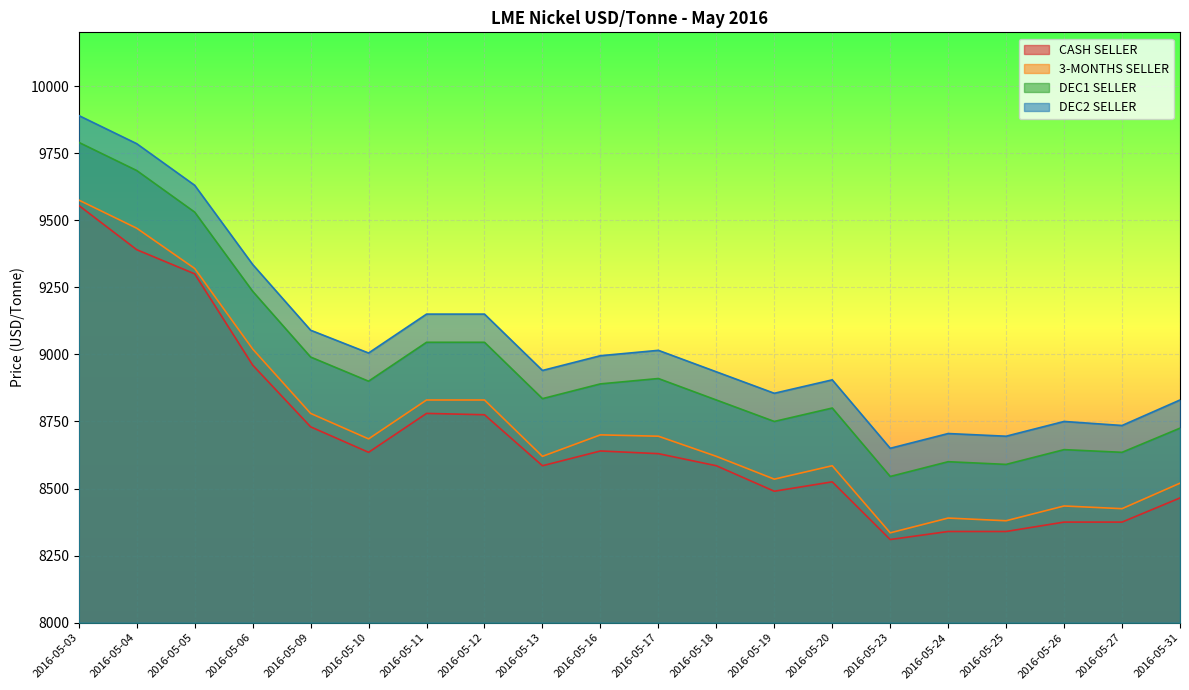

The 3-MONTHS SELLER series shows 9320 at 2016-05-05. True or false?

True